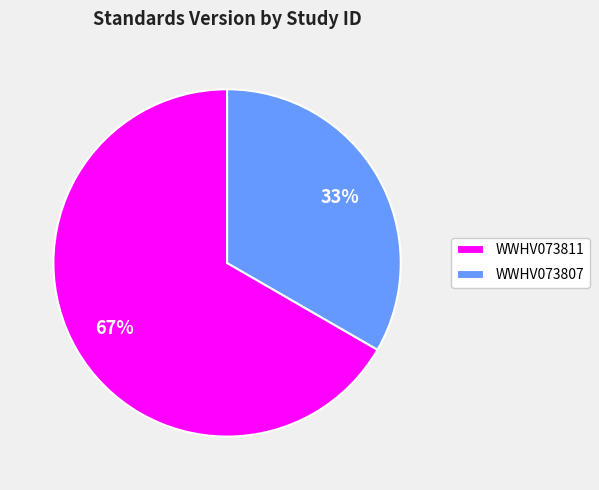

Approximately how many times larger is the value at WWHV073811 compared to WWHV073807?

2.0